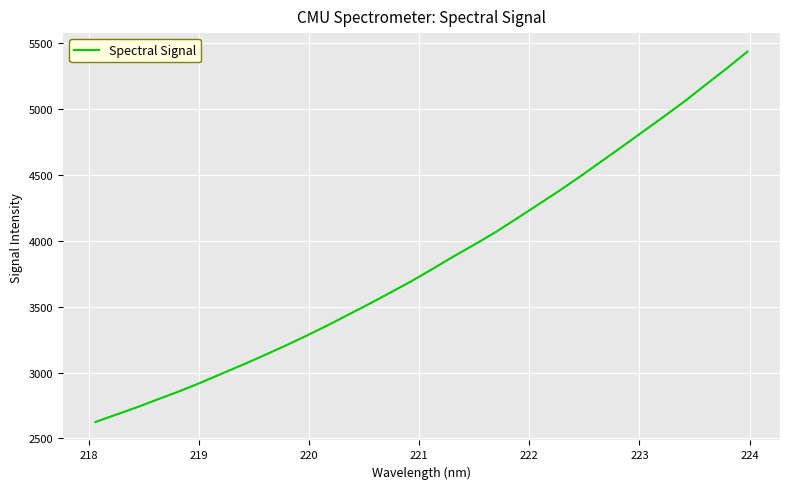

What is the greatest value displayed?

5435.1